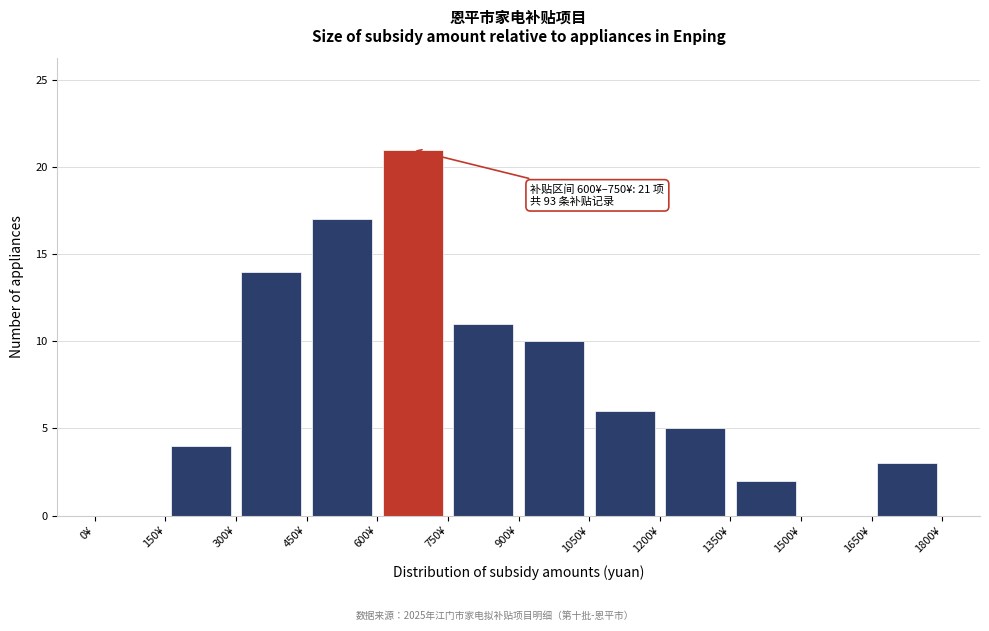

Over which range of the x-axis is the bar tallest?

600 to 750